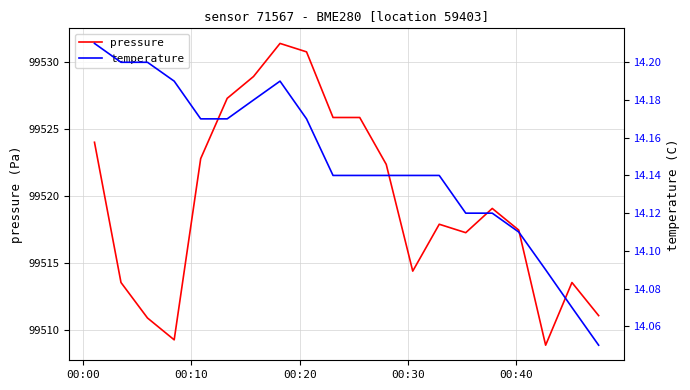

What is the highest value of the pressure series?

99531.4